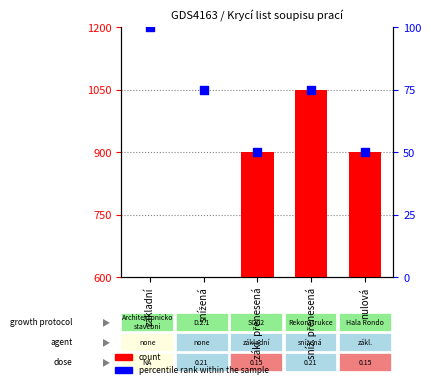

What is the total value across all series at nulová?

950